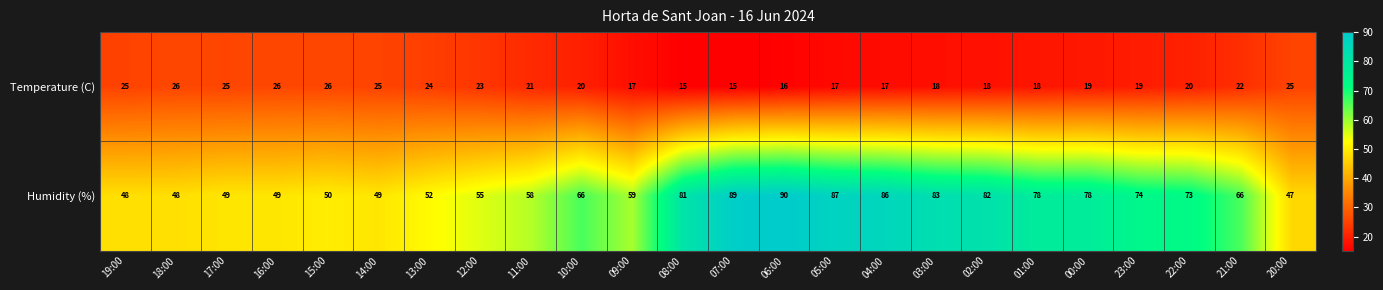

What is the total value across all series at 15:00?

76